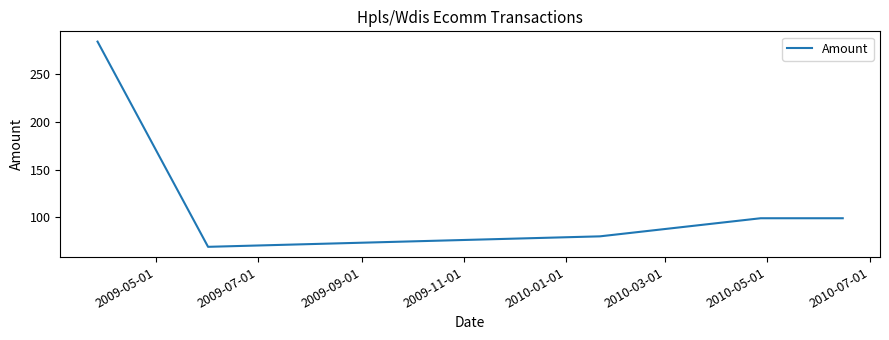

What is the difference between the maximum and minimum values?

215.4